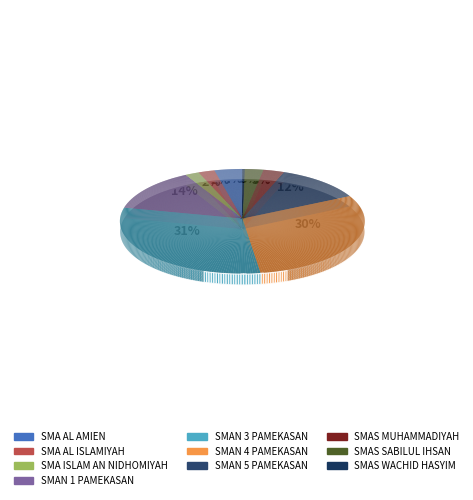

To the nearest percent, what is the difference between the SMAS MUHAMMADIYAH and SMAN 1 PAMEKASAN slice percentages?

11%